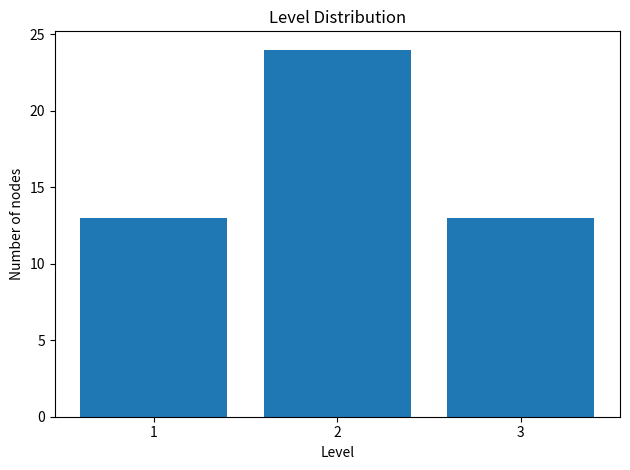

Reading right to left, transcribe all the data shown in this chart.

3=13	2=24	1=13